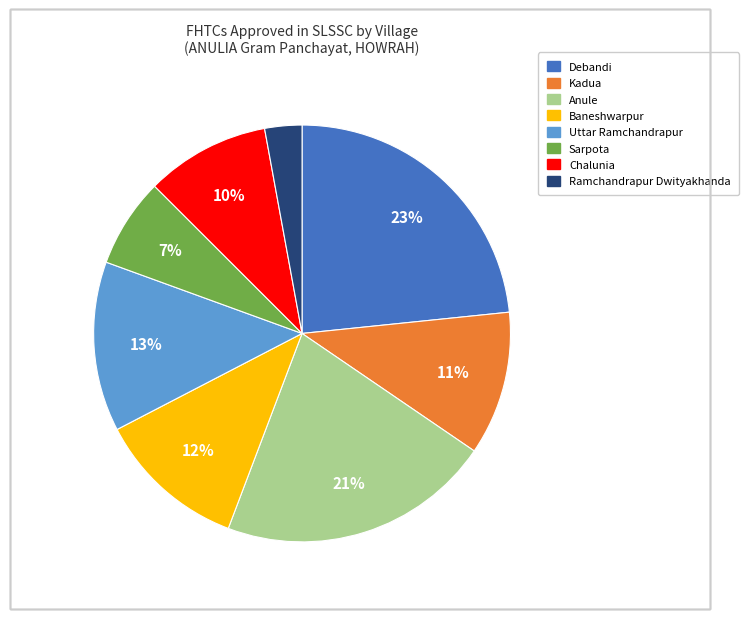

Is it true that Kadua is 11% of the pie?

True